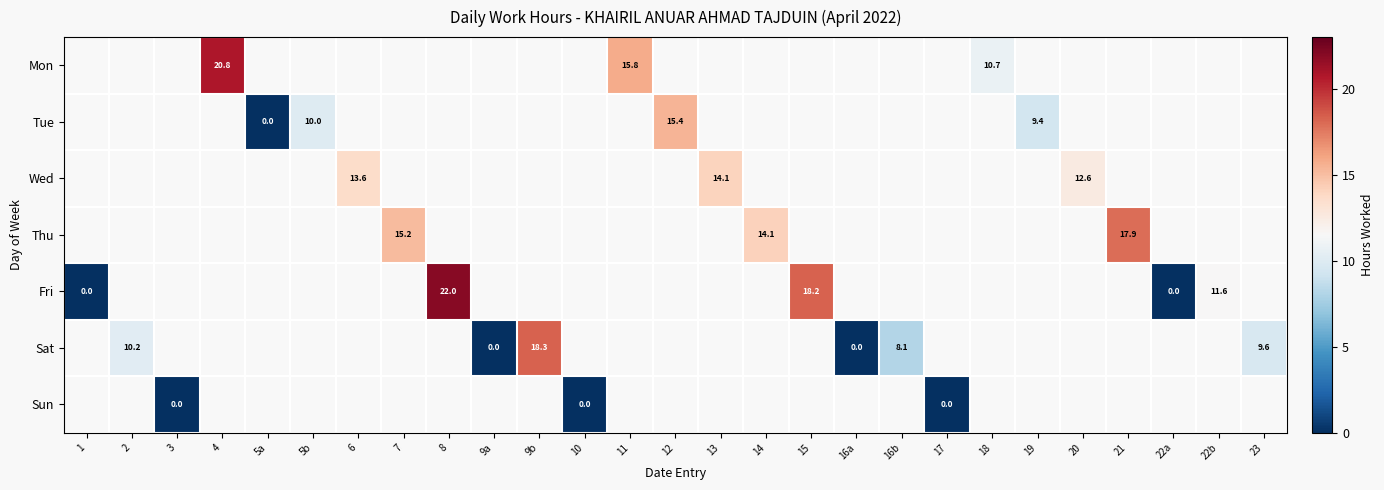

Is the value of Thu at 4 greater than the value of Sun at 11?

No